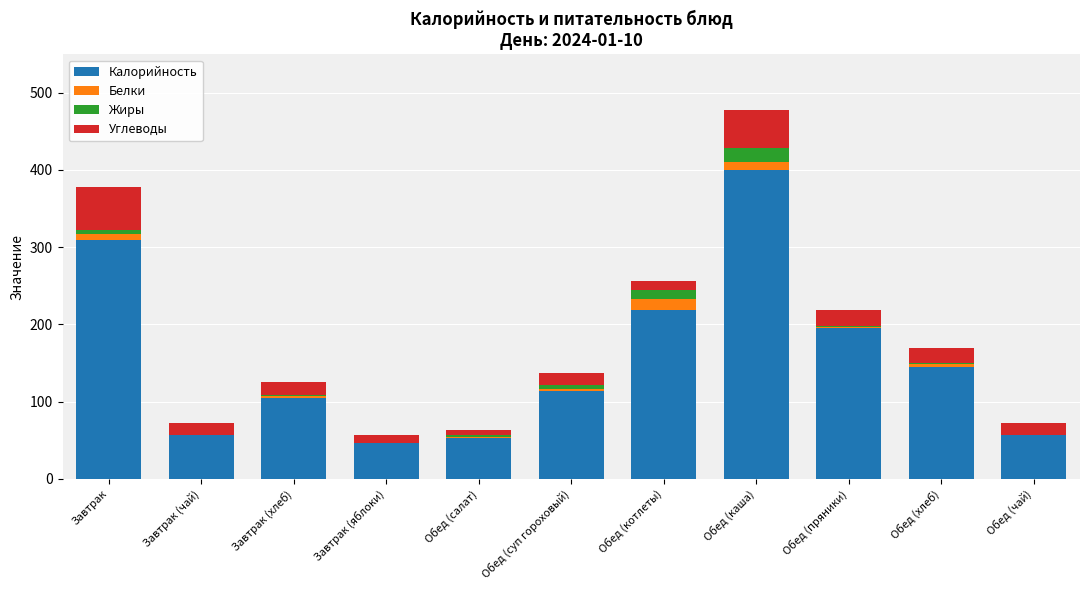

What is the highest value of the Калорийность series?

400